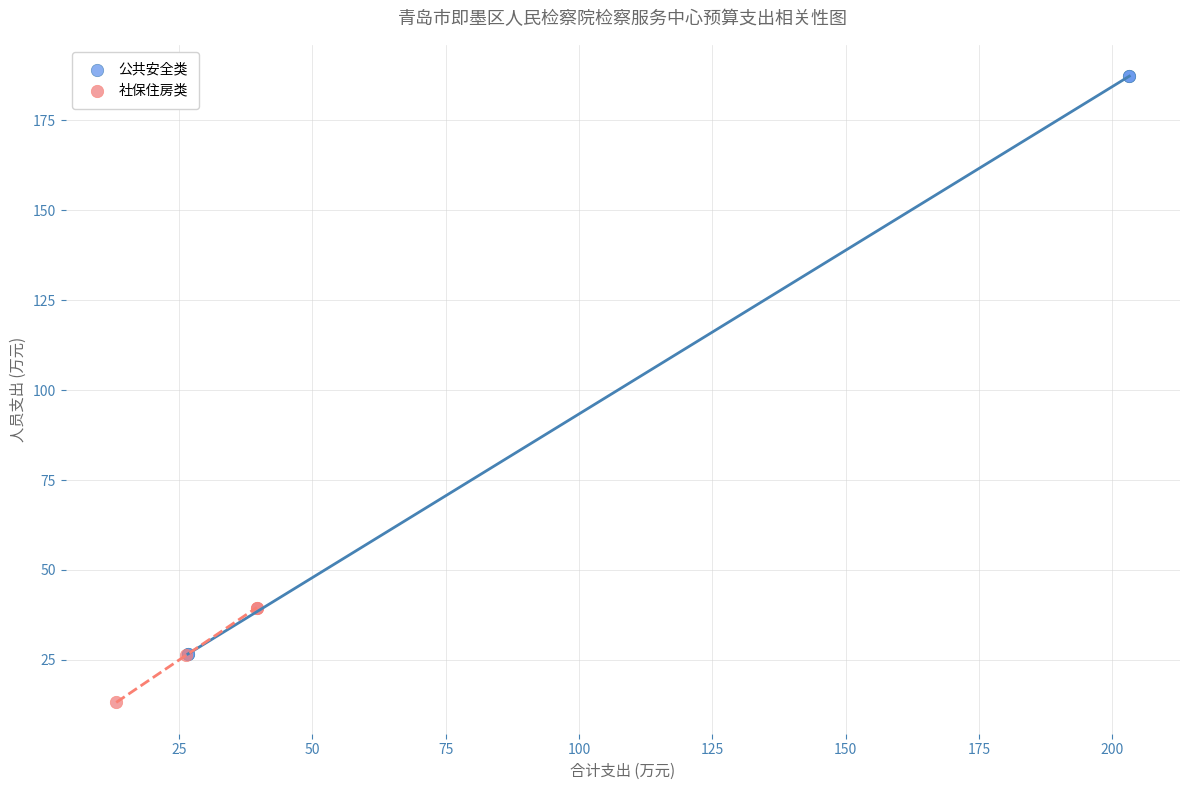

Which series has the largest Y range (max minus min)?

公共安全类